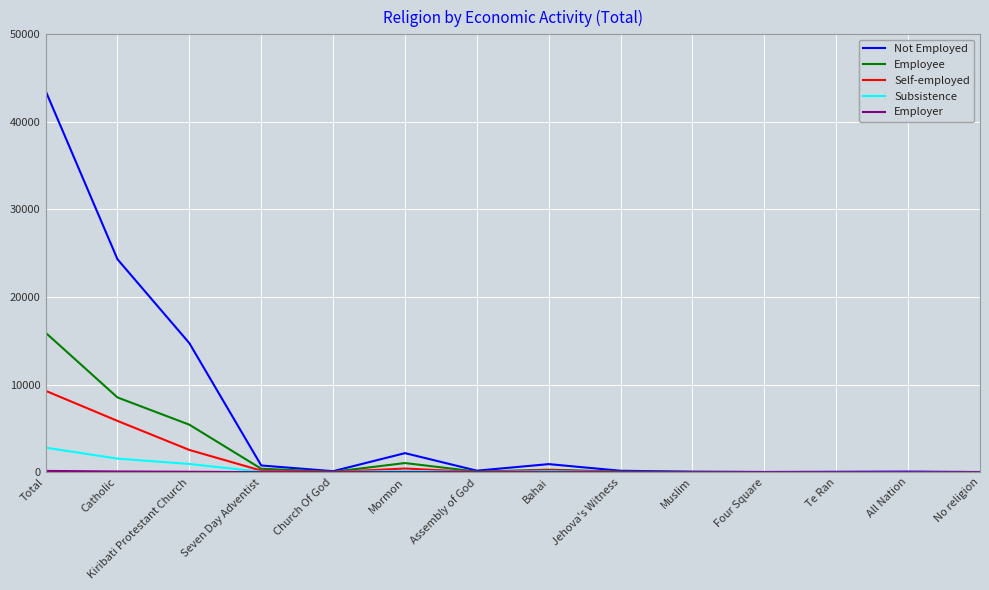

The value of Self-employed at Kiribati Protestant Church is 2538. True or false?

True